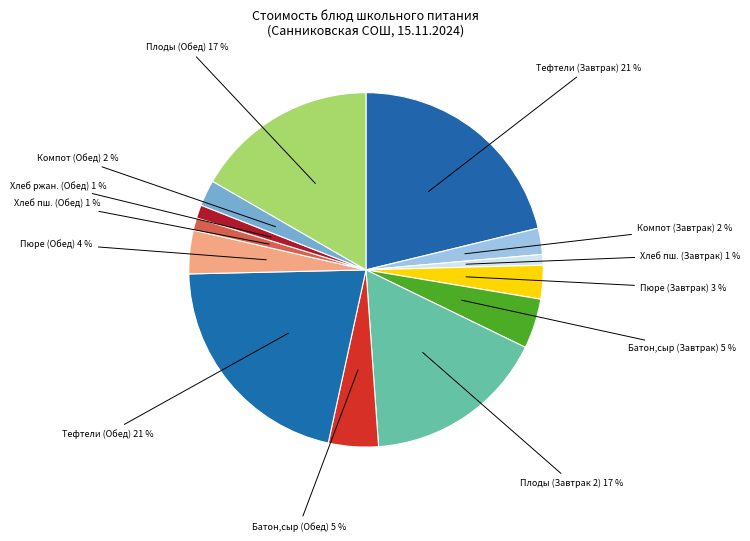

True or false: Хлеб пш. (Обед) accounts for 11% of the total.

False